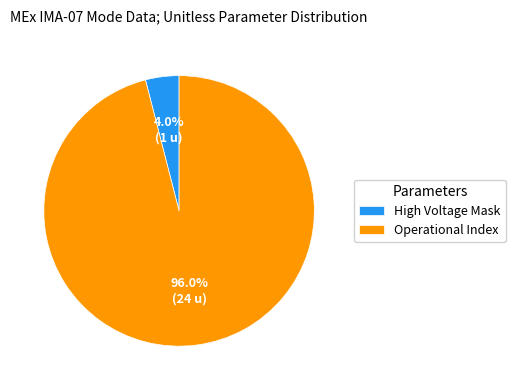

Rank the categories by value from lowest to highest.

High Voltage Mask, Operational Index